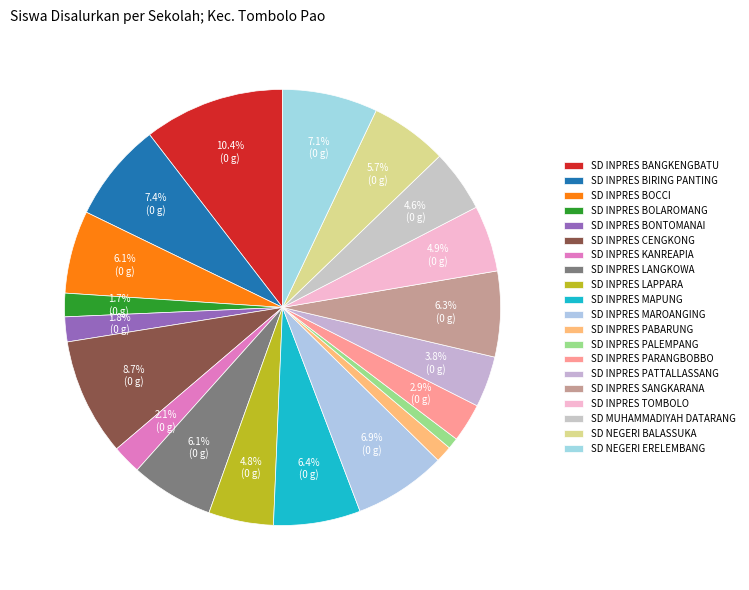

Count the number of slices in the pie.

20